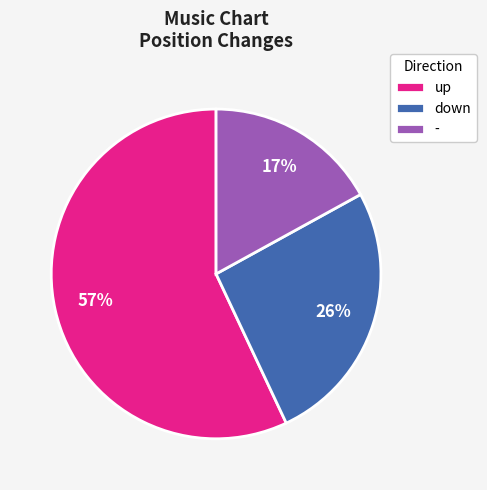

True or false: up accounts for 70% of the total.

False